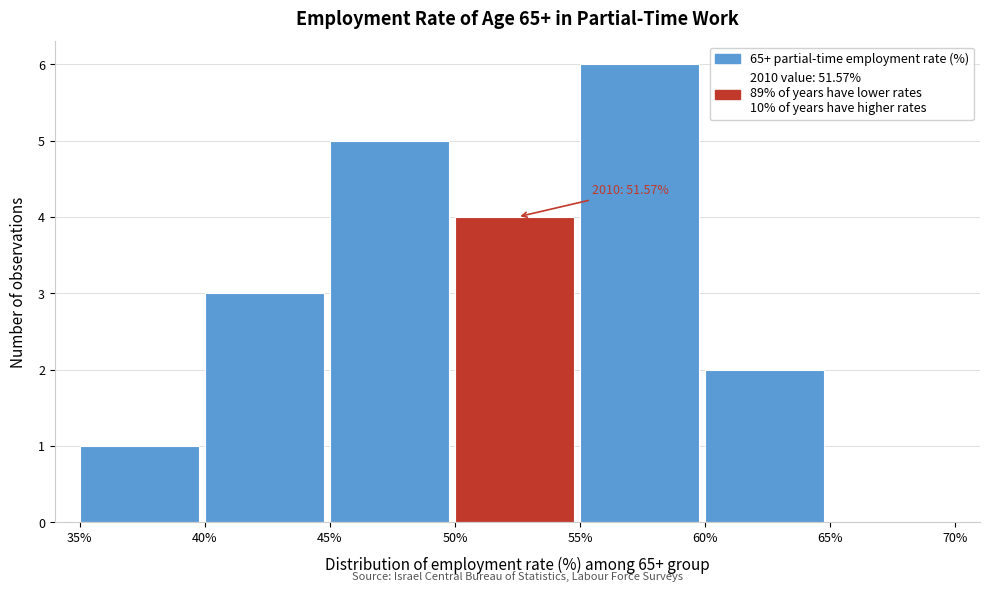

Which range on the x-axis has the tallest bar?

55% to 60%